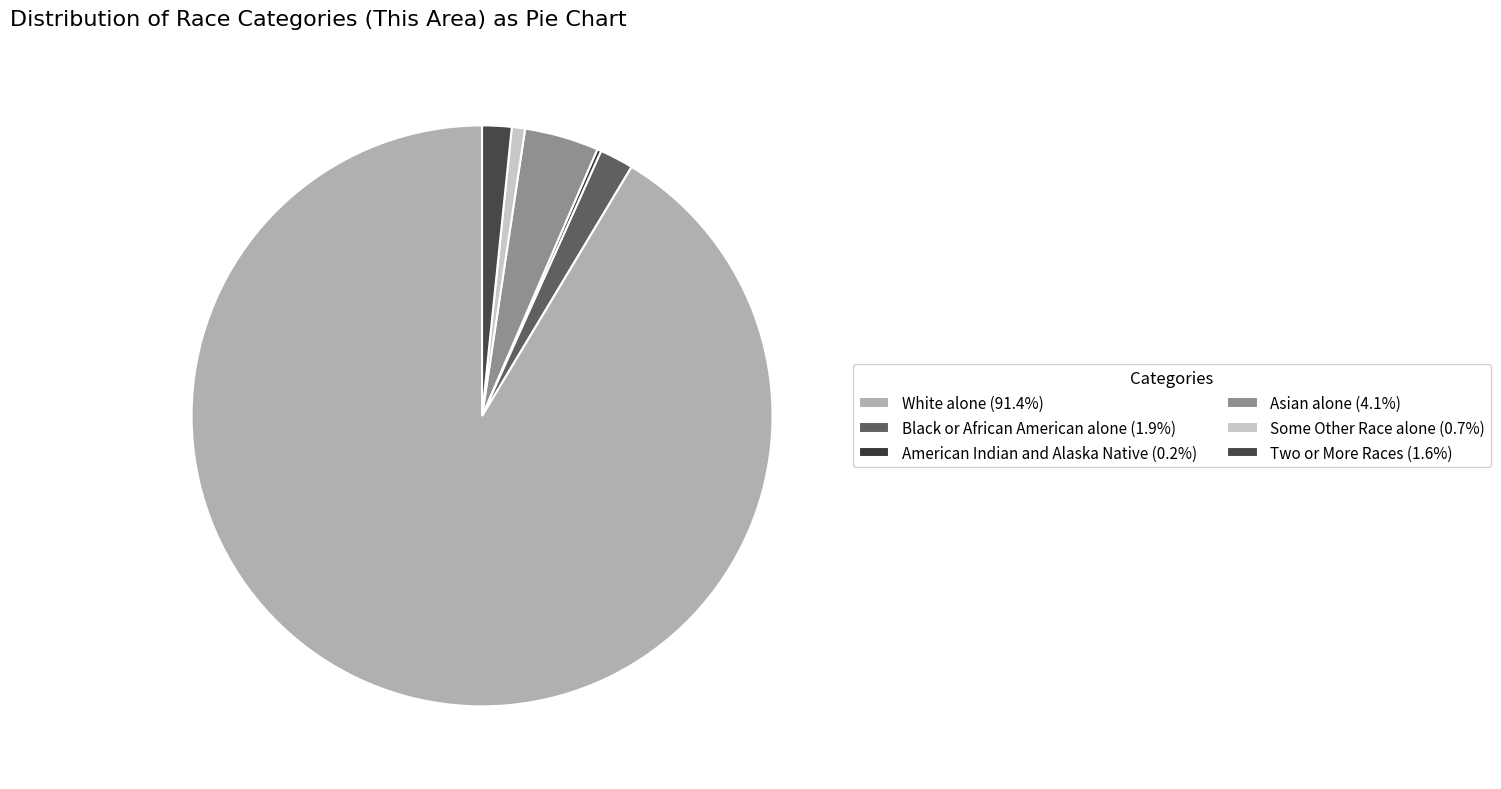

What percentage do Two or More Races and Black or African American alone together represent?

3.5%